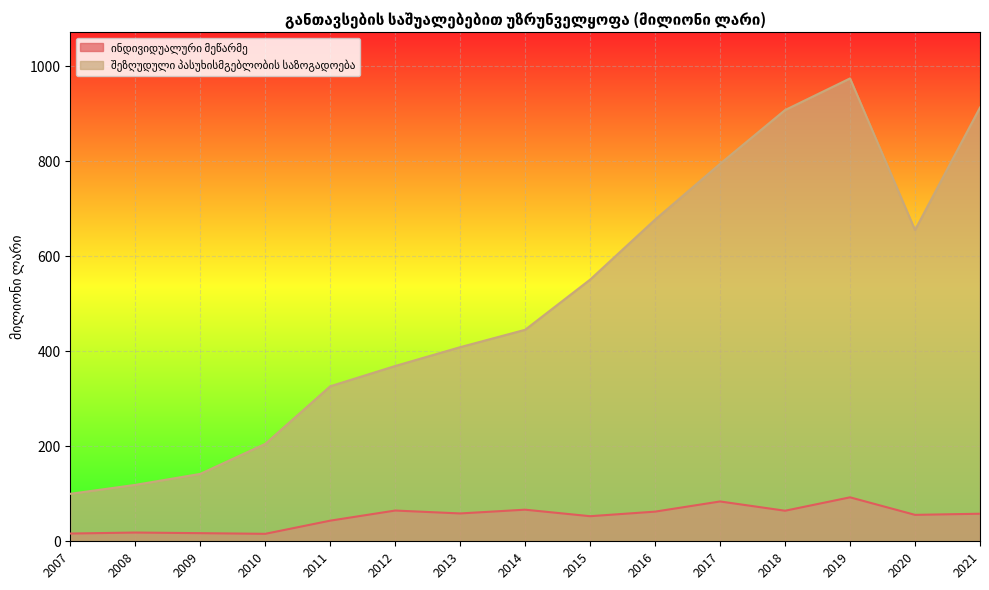

Which series has the widest spread of values?

შეზღუდული პასუხისმგებლობის საზოგადოება